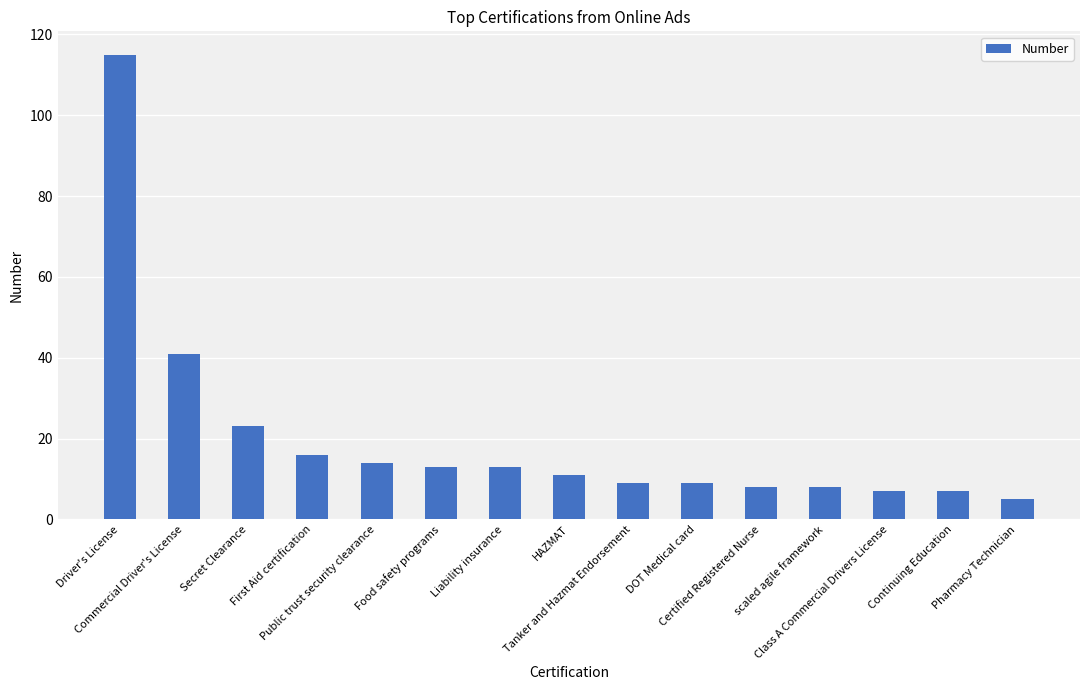

Is it true that the value at Continuing Education is 2?

False